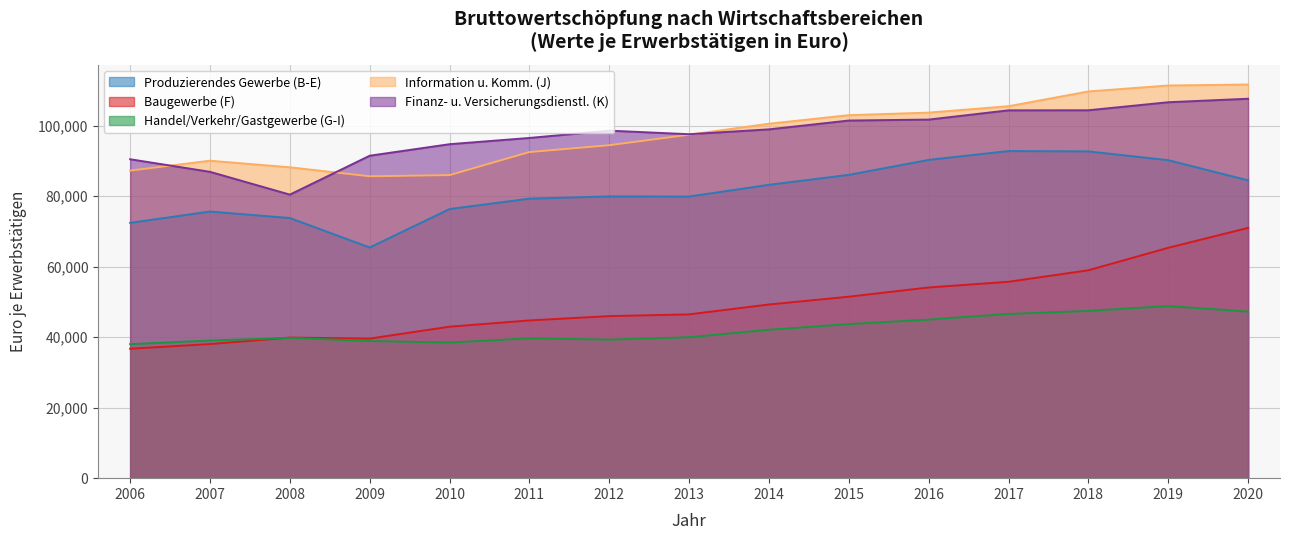

How many data points in Handel/Verkehr/Gastgewerbe (G-I) are less than 39989?

7